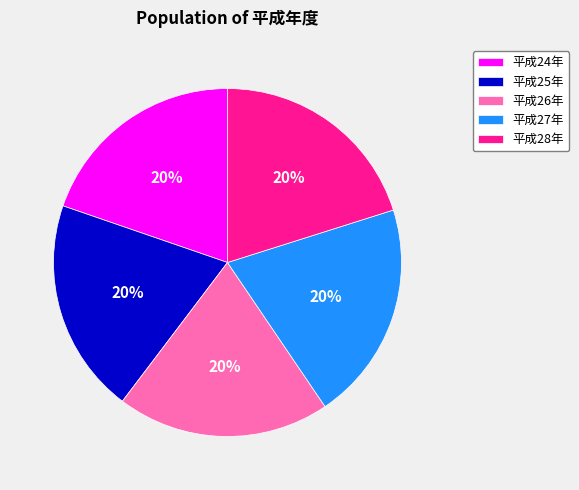

What percentage is the 平成26年 slice, to the nearest percent?

20%